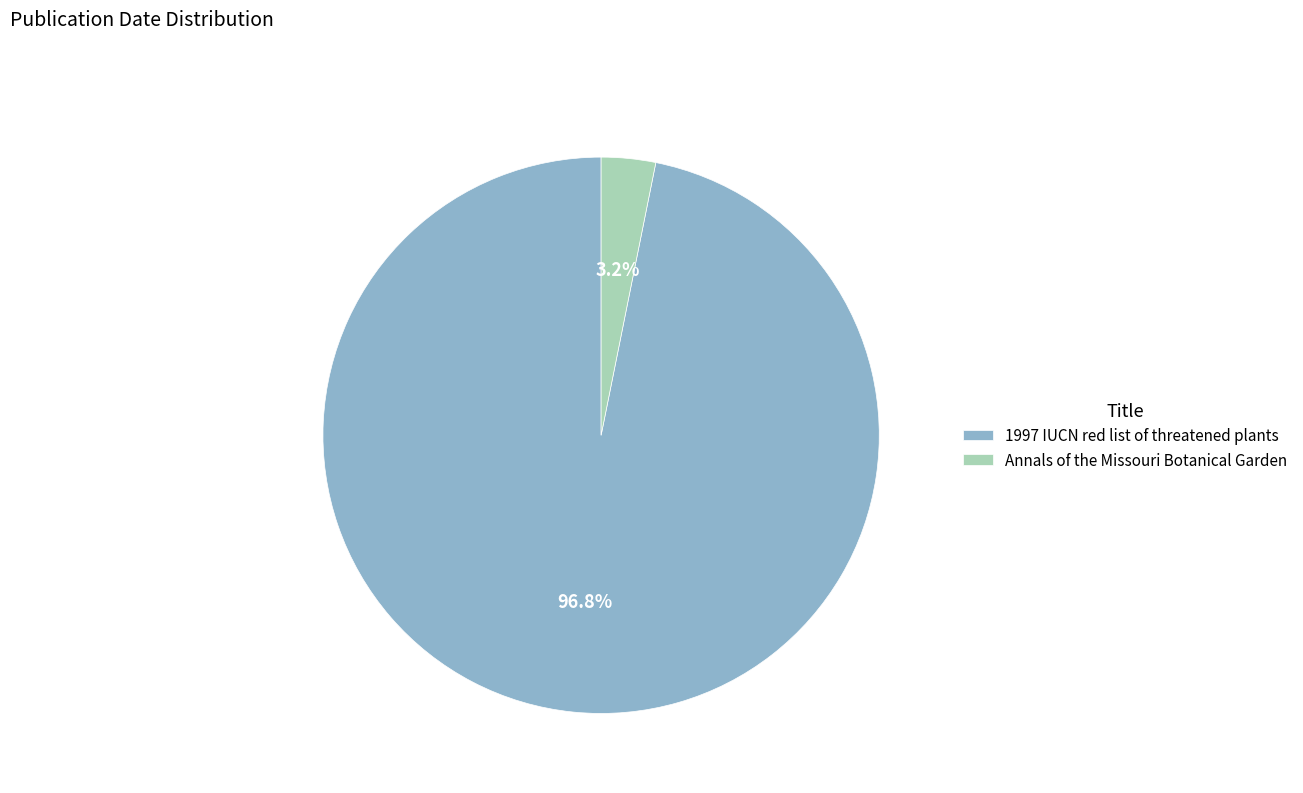

To the nearest percent, what portion does 1997 IUCN red list of threatened plants represent?

97%